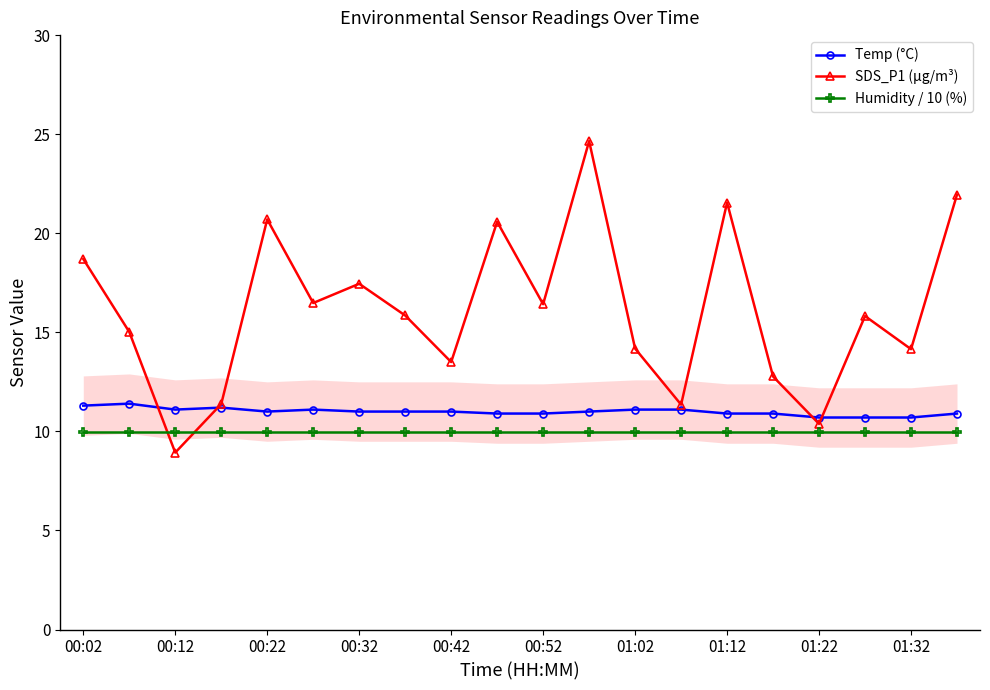

In SDS_P1 (µg/m³), how many points are higher than both neighbors (excluding endpoints)?

6